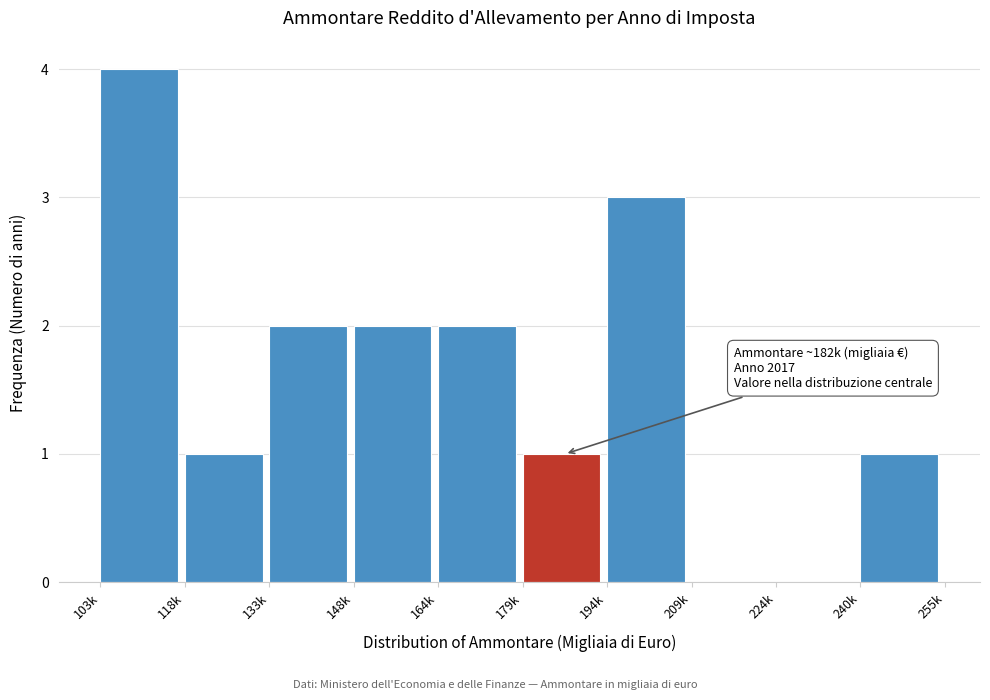

Reading left to right, what are all the values shown in this chart?

103k=4	118k=1	133k=2	148k=2	164k=2	179k=1	194k=3	209k=0	224k=0	240k=1